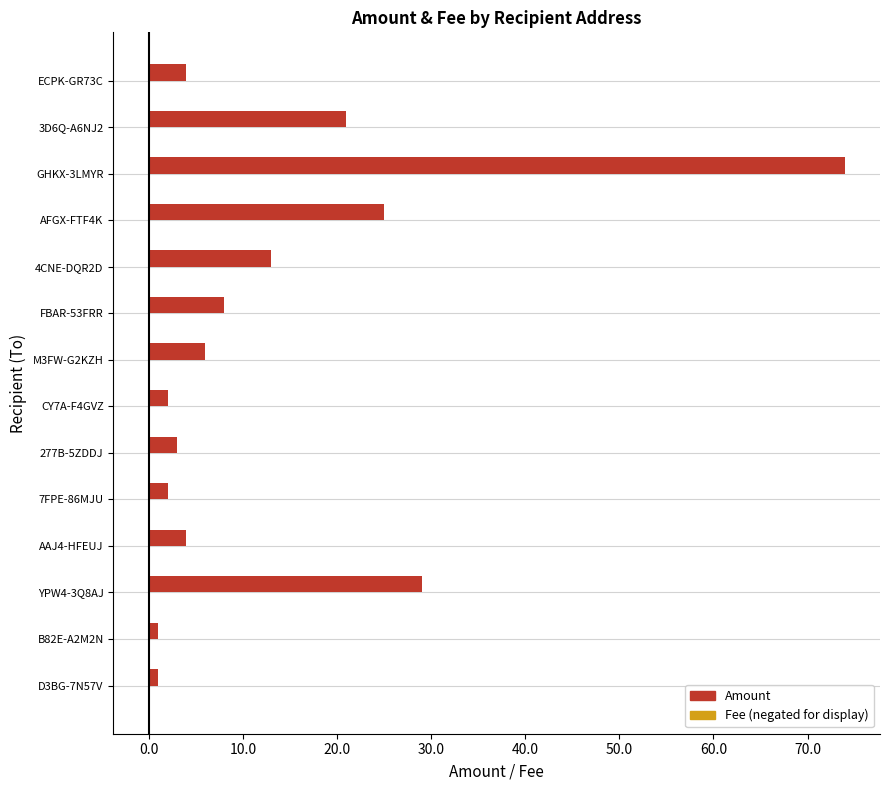

At which category is the sum across all series the highest?

GHKX-3LMYR